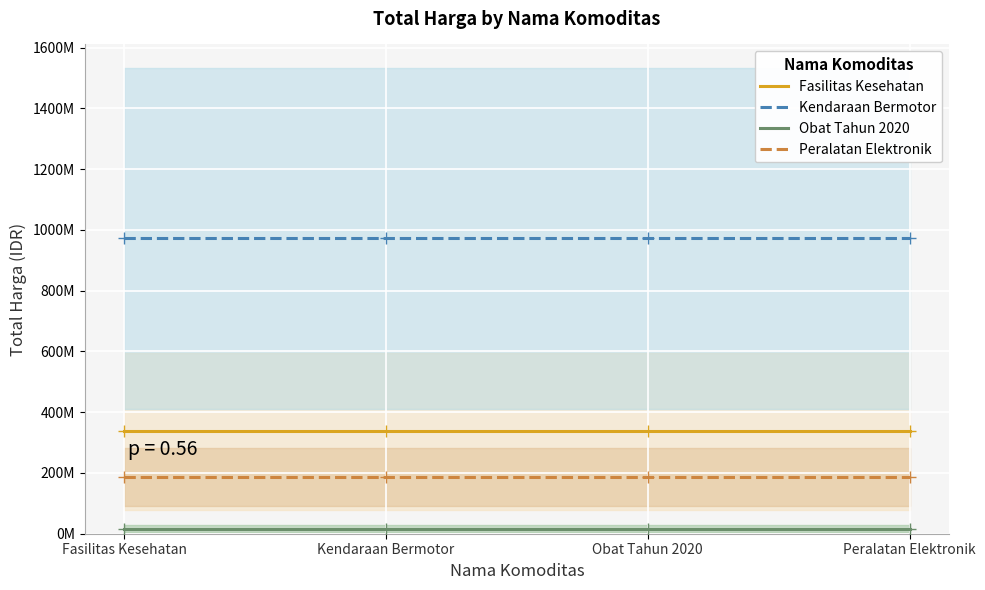

Which has a higher value, Peralatan Elektronik or Kendaraan Bermotor?

Peralatan Elektronik